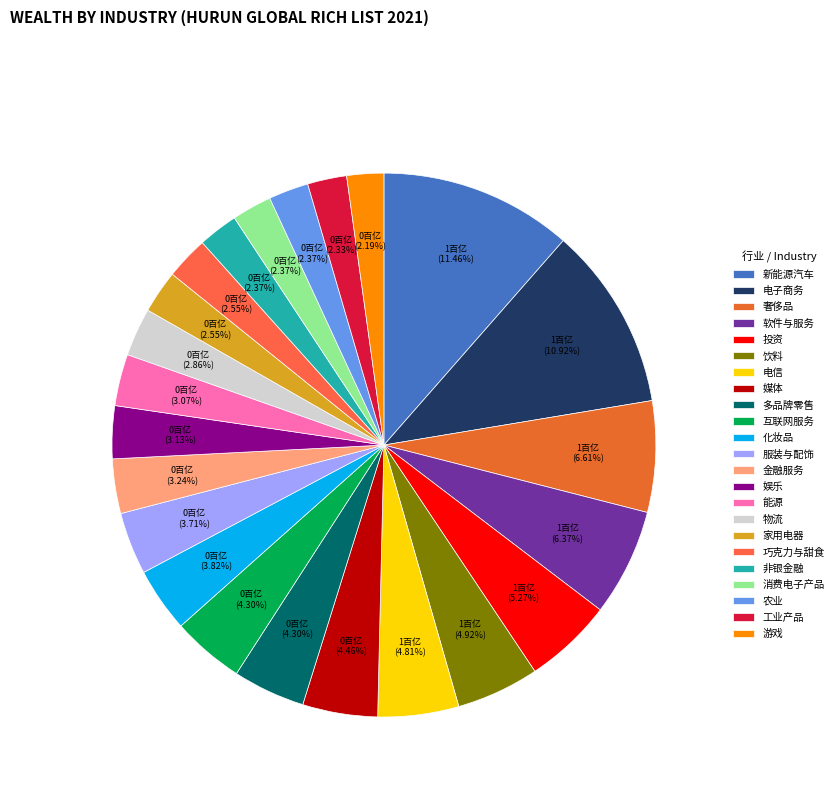

To the nearest percent, what percentage of the pie is 消费电子产品?

2%